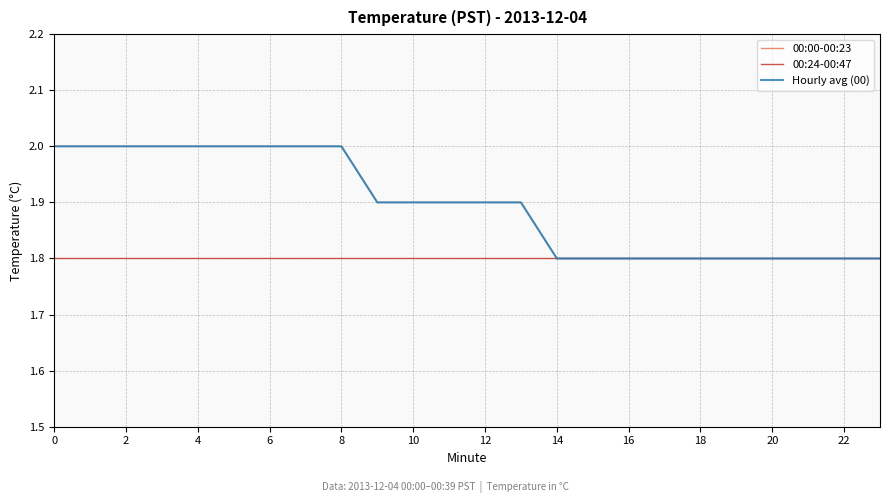

List the series in order of their peak value, lowest first.

00:24-00:47, 00:00-00:23, Hourly avg (00)